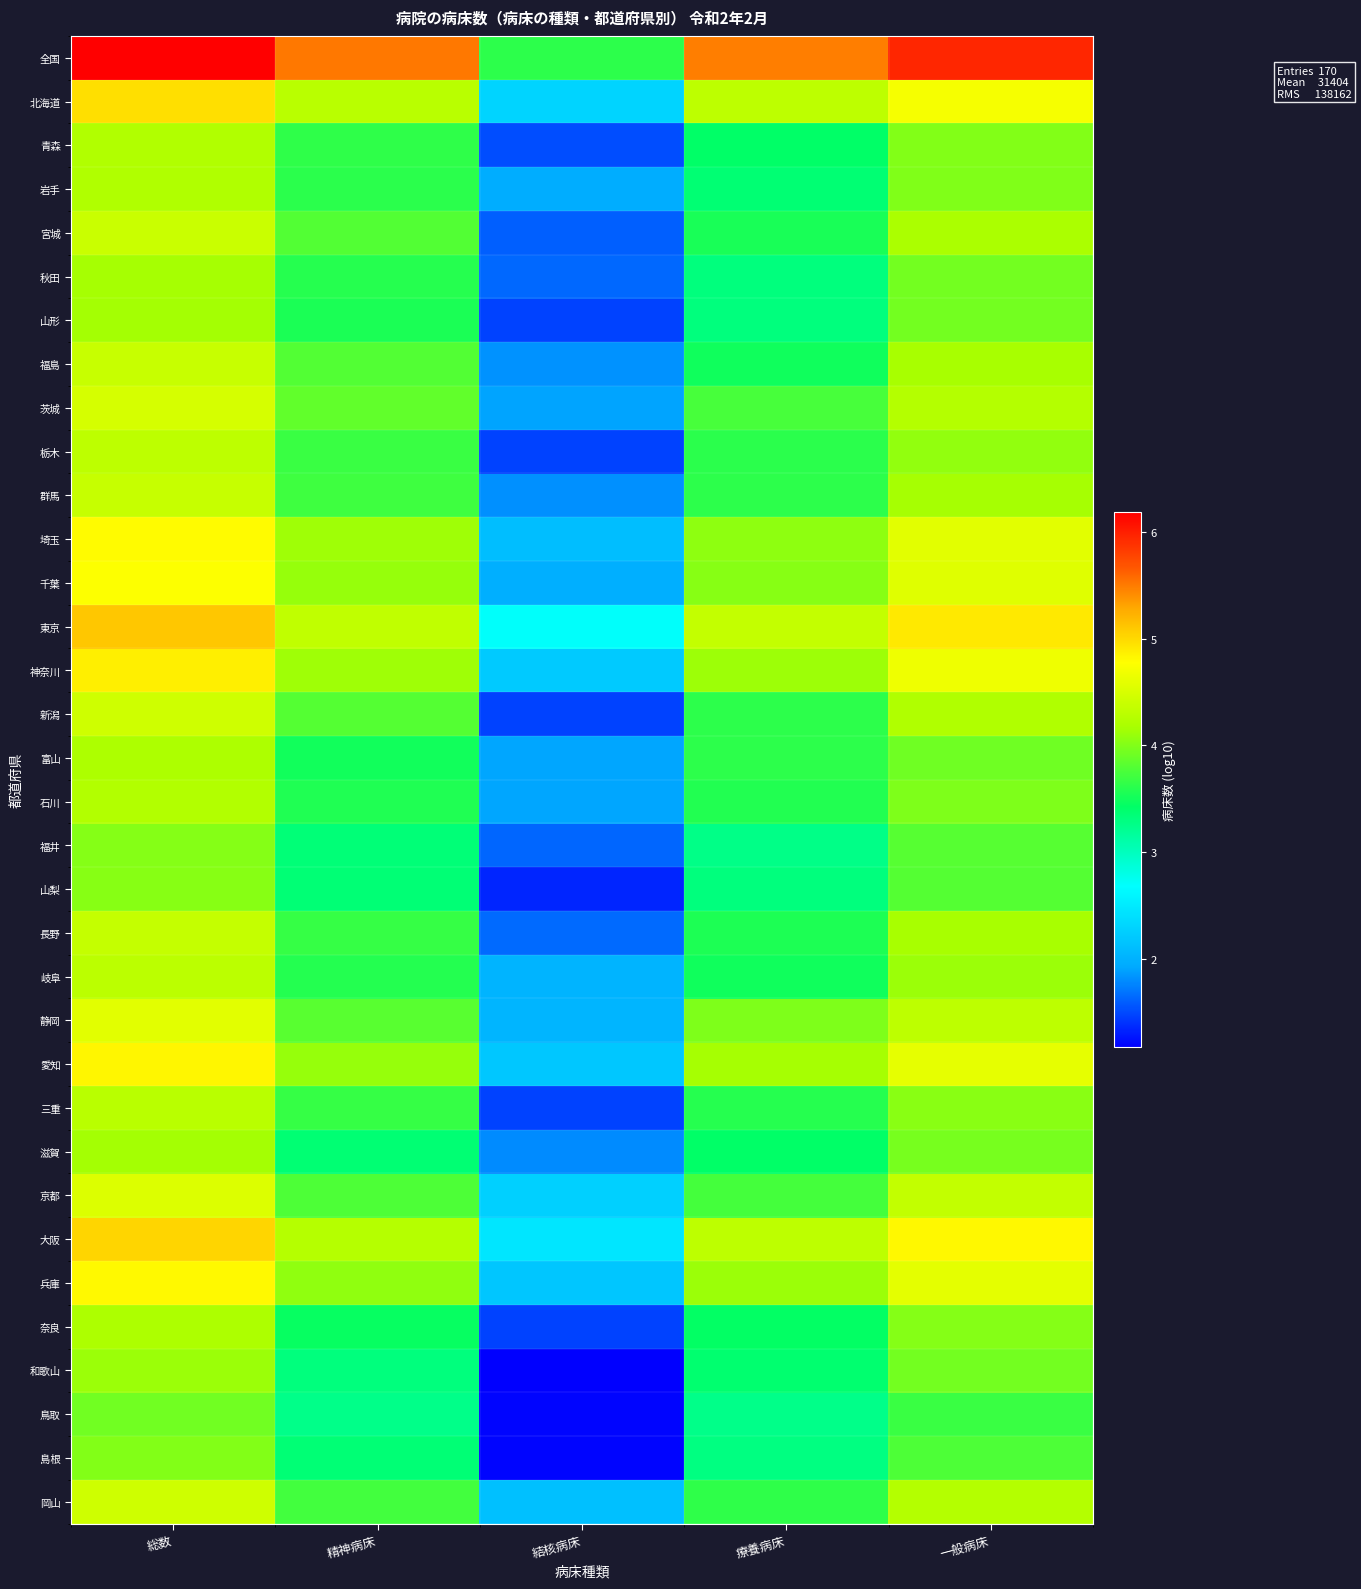

Reading left to right, transcribe all the data shown in this chart.

全国: 総数=6.2	精神病床=5.5	結核病床=3.6	療養病床=5.5	一般病床=5.9
北海道: 総数=5.0	精神病床=4.3	結核病床=2.3	療養病床=4.3	一般病床=4.7
青森: 総数=4.2	精神病床=3.6	結核病床=1.5	療養病床=3.4	一般病床=4.0
岩手: 総数=4.2	精神病床=3.6	結核病床=2.0	療養病床=3.4	一般病床=4.0
宮城: 総数=4.4	精神病床=3.8	結核病床=1.6	療養病床=3.5	一般病床=4.2
秋田: 総数=4.2	精神病床=3.6	結核病床=1.6	療養病床=3.3	一般病床=3.9
山形: 総数=4.2	精神病床=3.5	結核病床=1.5	療養病床=3.3	一般病床=3.9
福島: 総数=4.4	精神病床=3.8	結核病床=1.8	療養病床=3.5	一般病床=4.2
茨城: 総数=4.5	精神病床=3.9	結核病床=1.9	療養病床=3.7	一般病床=4.3
栃木: 総数=4.3	精神病床=3.7	結核病床=1.5	療養病床=3.6	一般病床=4.1
群馬: 総数=4.4	精神病床=3.7	結核病床=1.8	療養病床=3.6	一般病床=4.2
埼玉: 総数=4.8	精神病床=4.1	結核病床=2.1	療養病床=4.1	一般病床=4.6
千葉: 総数=4.8	精神病床=4.1	結核病床=2.0	療養病床=4.0	一般病床=4.6
東京: 総数=5.1	精神病床=4.3	結核病床=2.7	療養病床=4.4	一般病床=4.9
神奈川: 総数=4.9	精神病床=4.1	結核病床=2.2	療養病床=4.1	一般病床=4.7
新潟: 総数=4.4	精神病床=3.8	結核病床=1.5	療養病床=3.6	一般病床=4.2
富山: 総数=4.2	精神病床=3.5	結核病床=1.9	療養病床=3.6	一般病床=3.9
石川: 総数=4.2	精神病床=3.6	結核病床=1.9	療養病床=3.6	一般病床=4.0
福井: 総数=4.0	精神病床=3.3	結核病床=1.6	療養病床=3.3	一般病床=3.8
山梨: 総数=4.0	精神病床=3.4	結核病床=1.3	療養病床=3.3	一般病床=3.8
長野: 総数=4.4	精神病床=3.7	結核病床=1.7	療養病床=3.6	一般病床=4.2
岐阜: 総数=4.3	精神病床=3.6	結核病床=2.0	療養病床=3.5	一般病床=4.1
静岡: 総数=4.6	精神病床=3.8	結核病床=2.0	療養病床=4.0	一般病床=4.3
愛知: 総数=4.8	精神病床=4.1	結核病床=2.2	療養病床=4.2	一般病床=4.6
三重: 総数=4.3	精神病床=3.7	結核病床=1.5	療養病床=3.6	一般病床=4.0
滋賀: 総数=4.1	精神病床=3.4	結核病床=1.8	療養病床=3.4	一般病床=4.0
京都: 総数=4.5	精神病床=3.8	結核病床=2.3	療養病床=3.7	一般病床=4.4
大阪: 総数=5.0	精神病床=4.3	結核病床=2.5	療養病床=4.3	一般病床=4.8
兵庫: 総数=4.8	精神病床=4.1	結核病床=2.2	療養病床=4.1	一般病床=4.6
奈良: 総数=4.2	精神病床=3.5	結核病床=1.5	療養病床=3.4	一般病床=4.0
和歌山: 総数=4.1	精神病床=3.3	結核病床=1.2	療養病床=3.4	一般病床=3.9
鳥取: 総数=3.9	精神病床=3.3	結核病床=1.2	療養病床=3.3	一般病床=3.7
島根: 総数=4.0	精神病床=3.4	結核病床=1.2	療養病床=3.3	一般病床=3.8
岡山: 総数=4.4	精神病床=3.7	結核病床=2.1	療養病床=3.6	一般病床=4.3